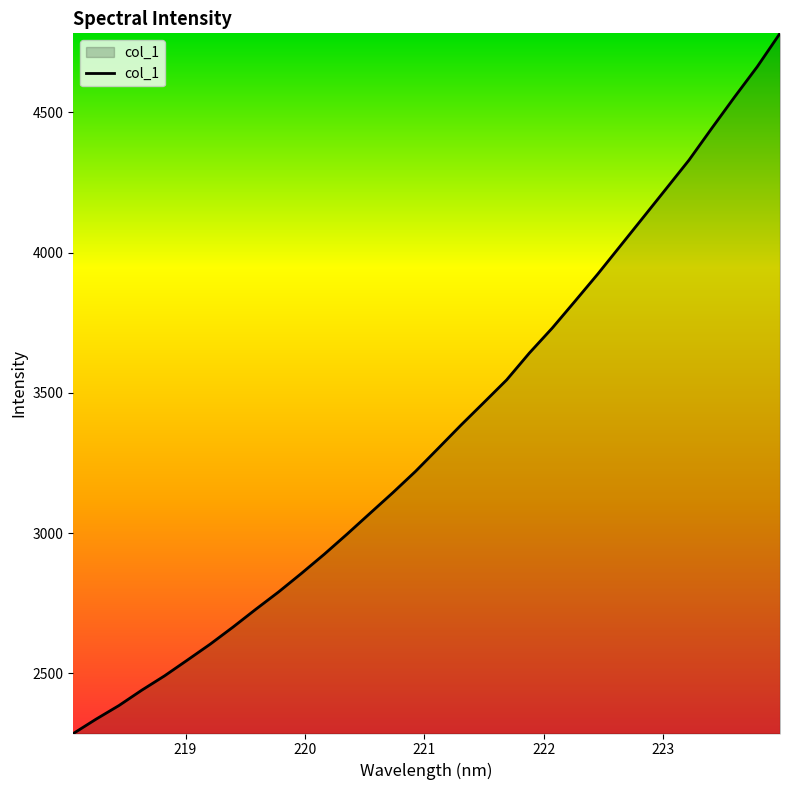

What is the difference between the maximum and minimum values?

2494.8